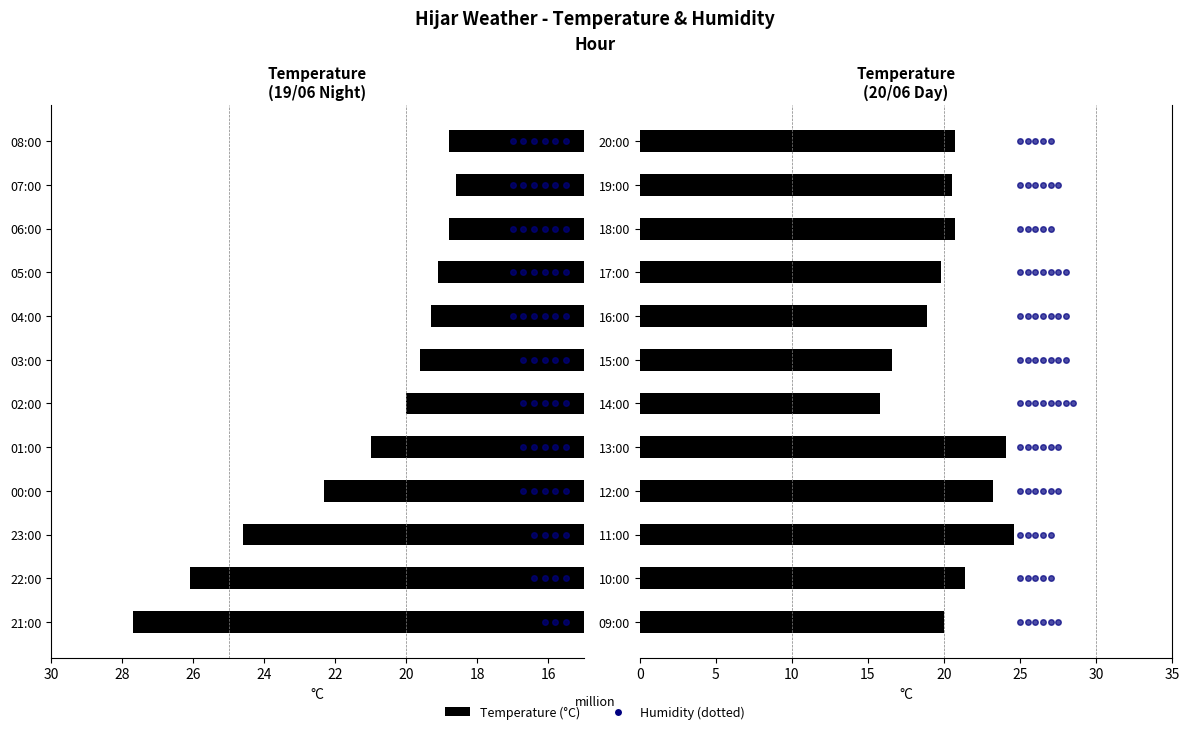

True or false: the data shows 9.3 at 17:00.

False